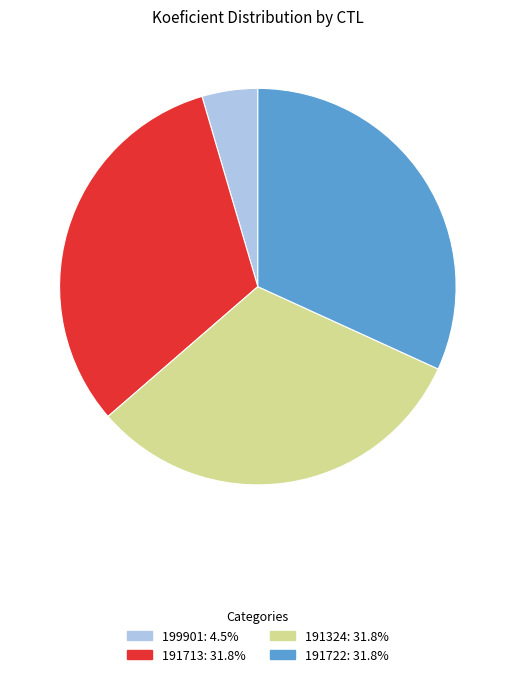

Is there any slice that represents more than half of the pie?

No